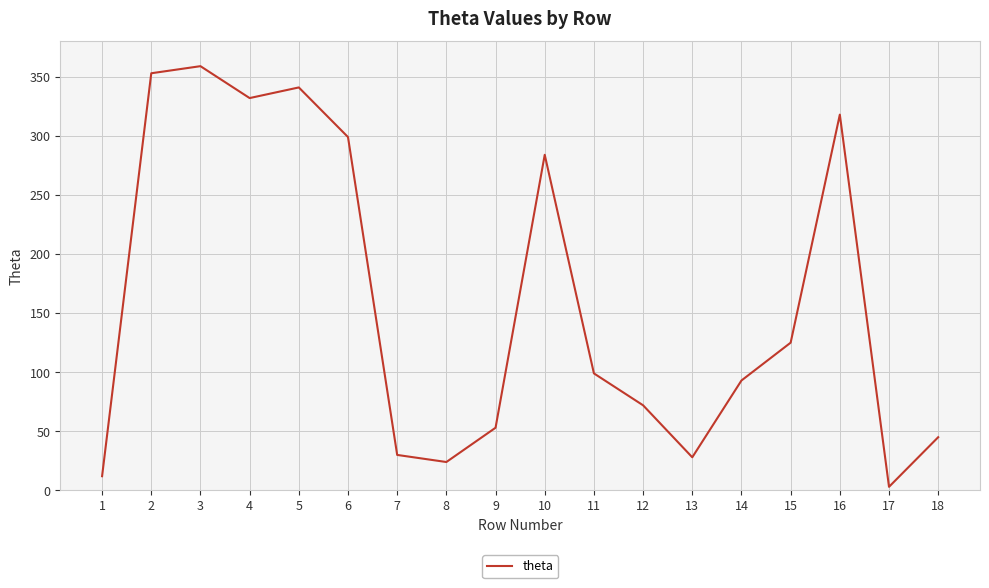

At which category does the chart reach its minimum across all series?

17